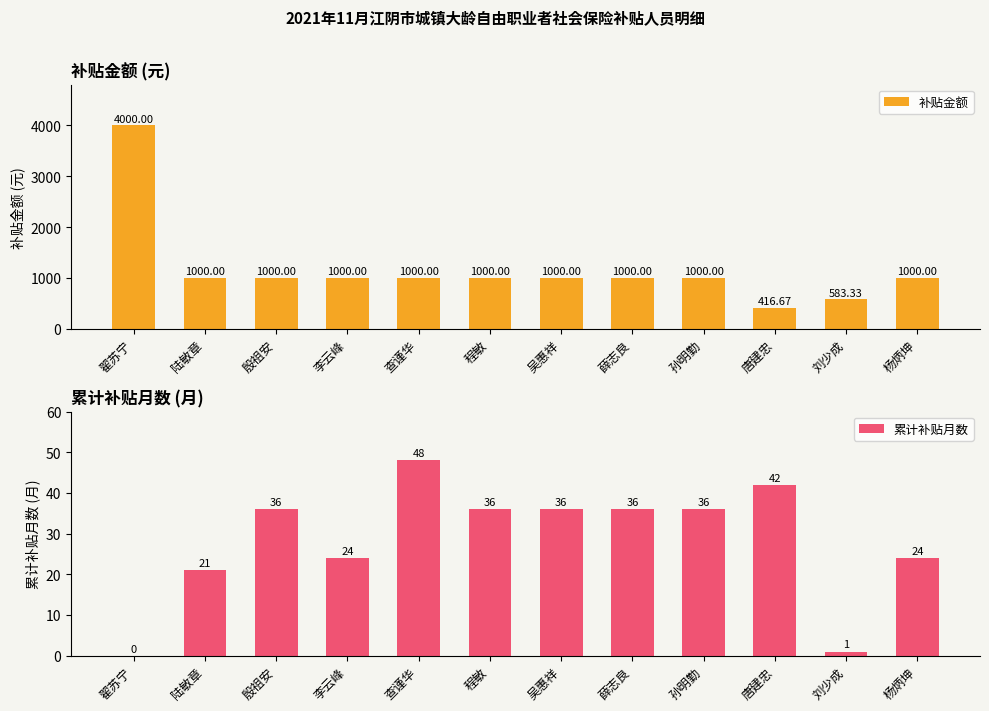

How many values in the 累计补贴月数 series are below 36?

5